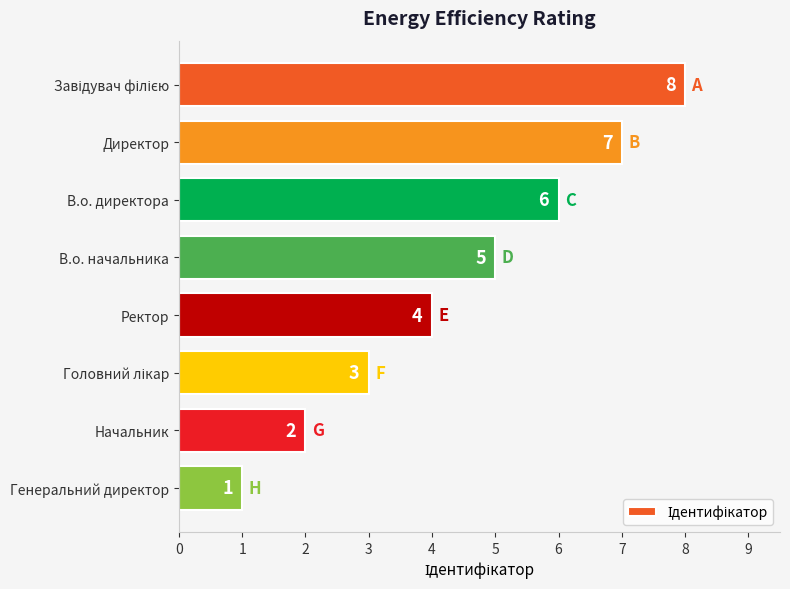

Reading bottom to top, transcribe all the data shown in this chart.

1	2	3	4	5	6	7	8